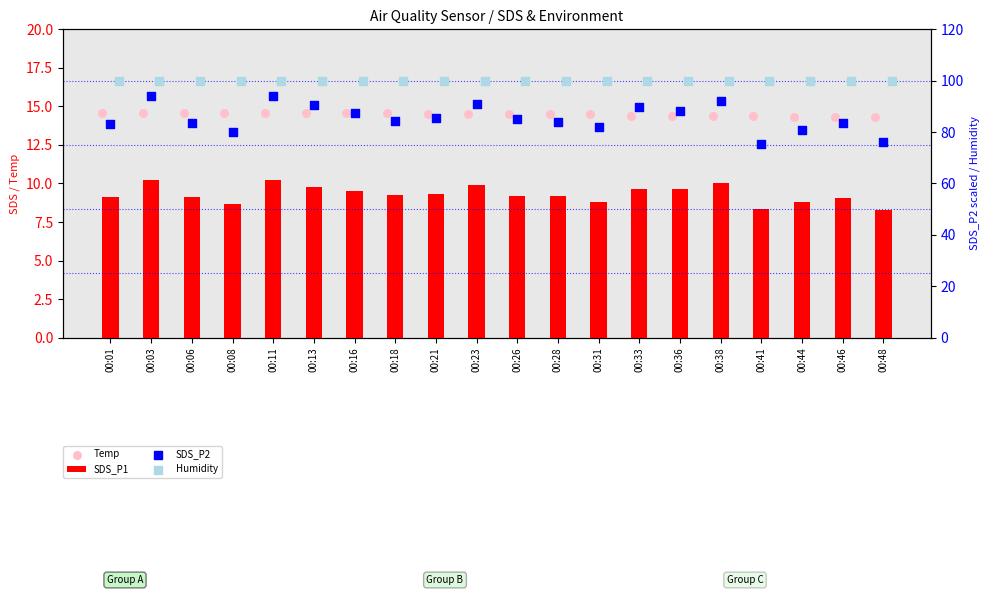

Which series contains the highest Y value?

Humidity